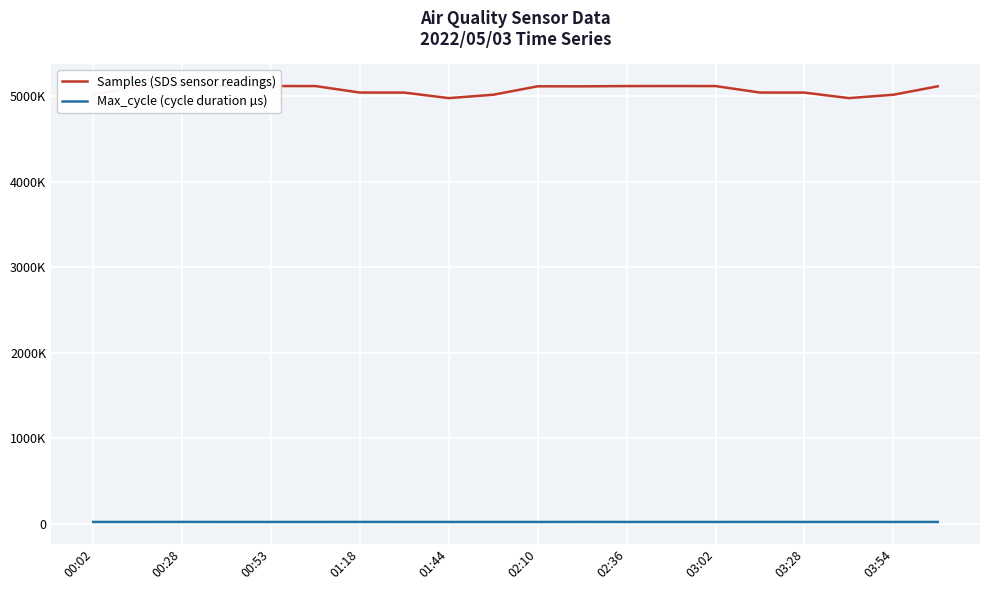

What is the highest value of the Max_cycle (cycle duration µs) series?

20437